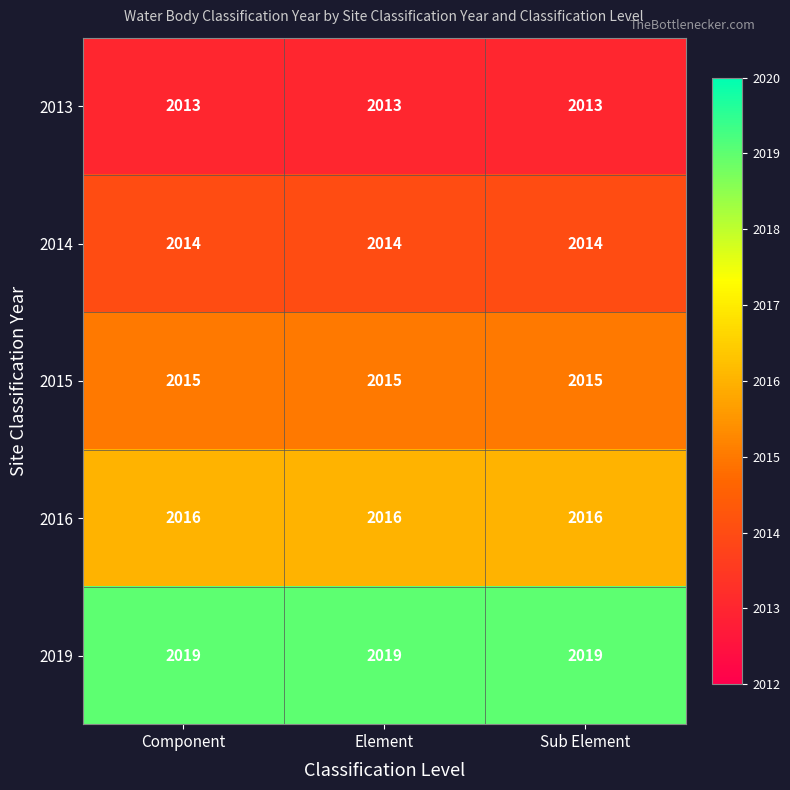

What is the total value across all series at Component?

10077